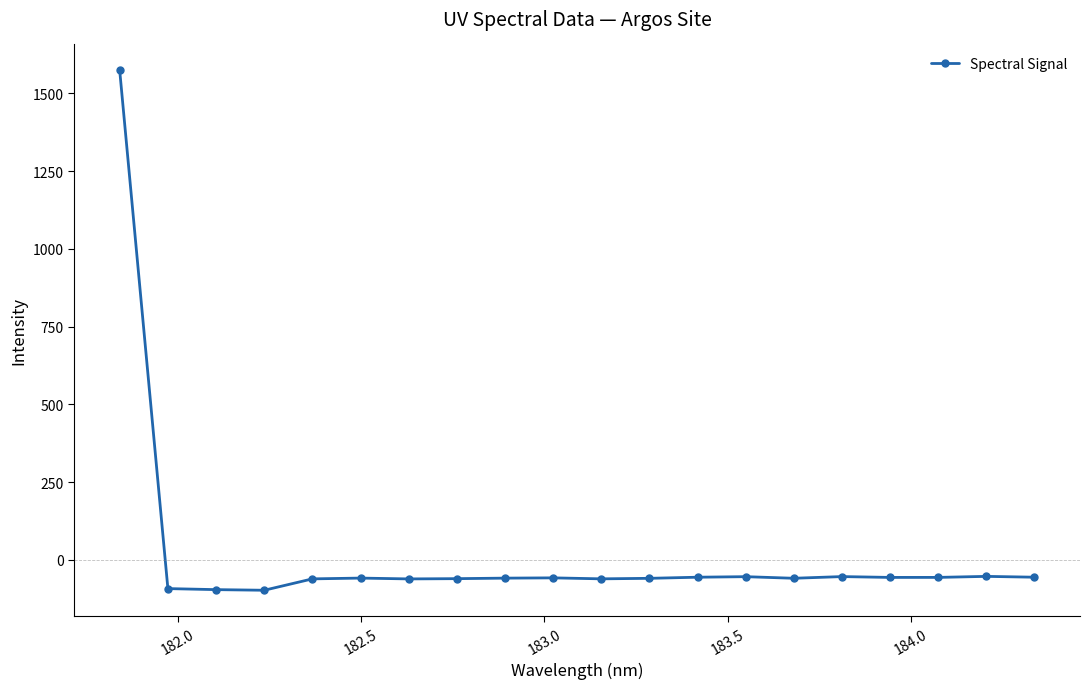

Does the chart have visible grid lines?

No